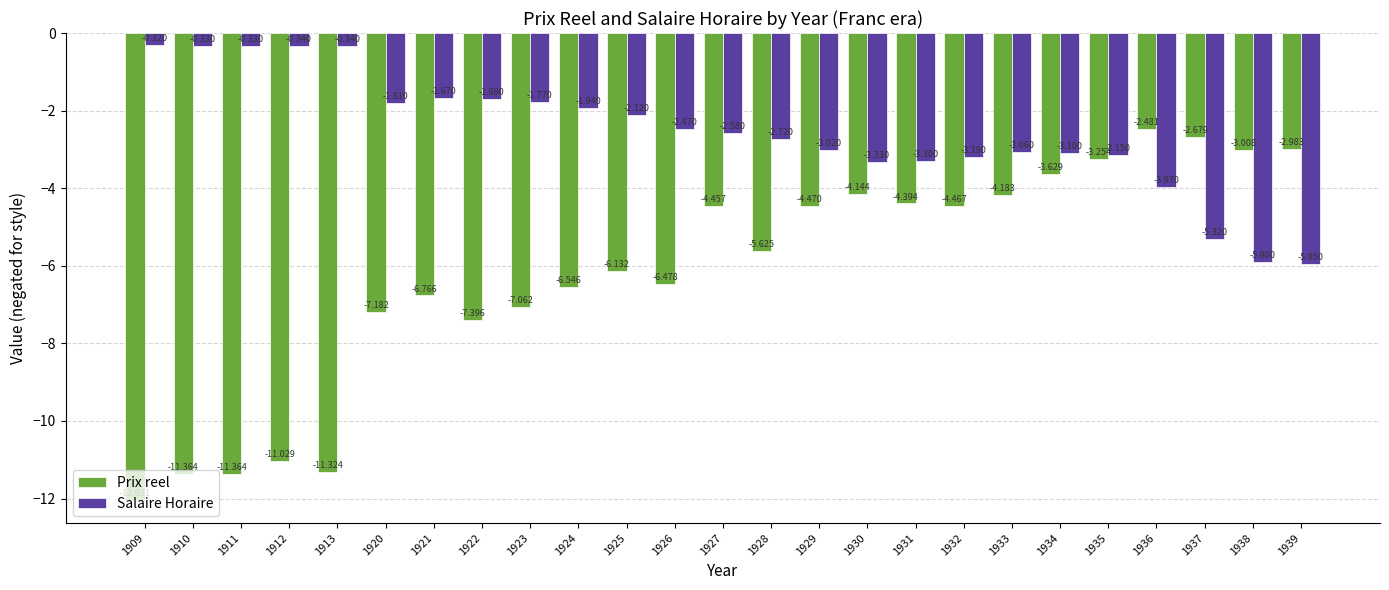

What is the minimum value for Prix reel?

-12.0